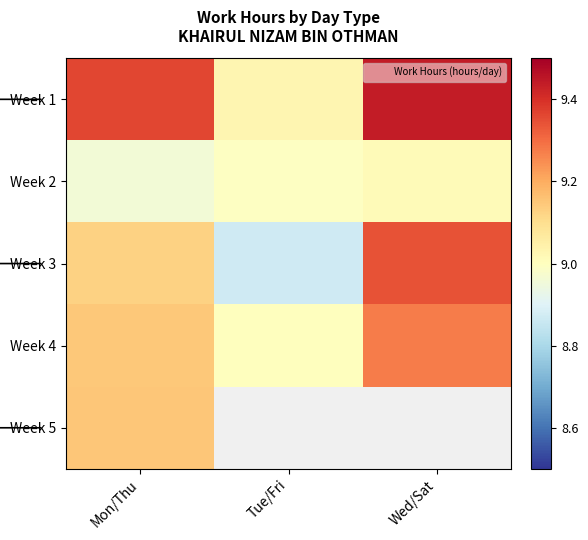

Is it true that Week 3 equals 13.0 at Wed/Sat?

False